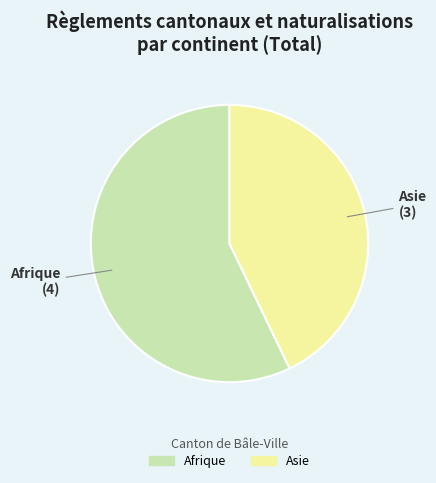

Is there any slice that represents more than half of the pie?

Yes